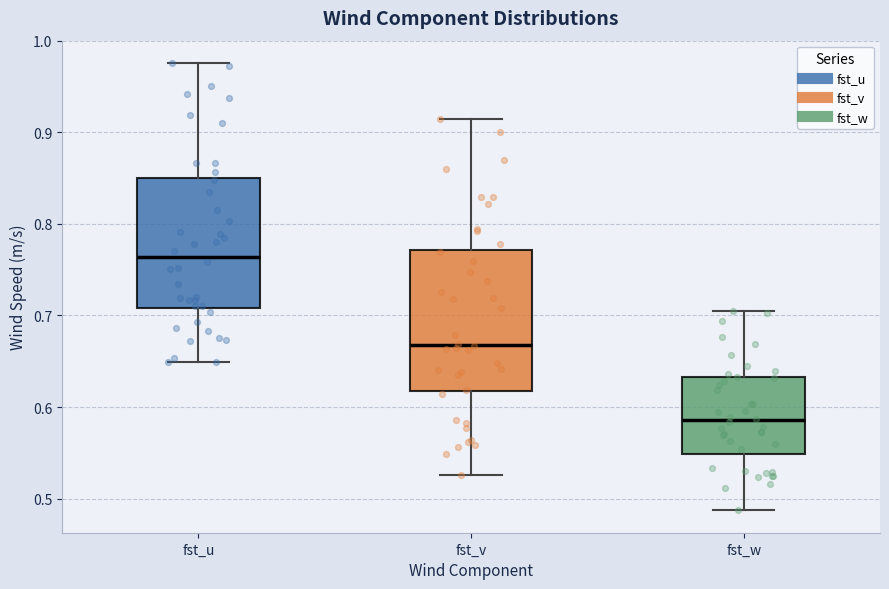

Reading left to right, transcribe this box plot: for each box, give where its median line is, the range the box spans, and where its two whiskers end, as read against the y-axis. The values are not printed on the chart, so give them approximately, as read against the axis.

fst_u: median 0.76, box 0.71 to 0.85, whiskers 0.65 to 0.98
fst_v: median 0.67, box 0.62 to 0.77, whiskers 0.53 to 0.91
fst_w: median 0.59, box 0.55 to 0.63, whiskers 0.49 to 0.70